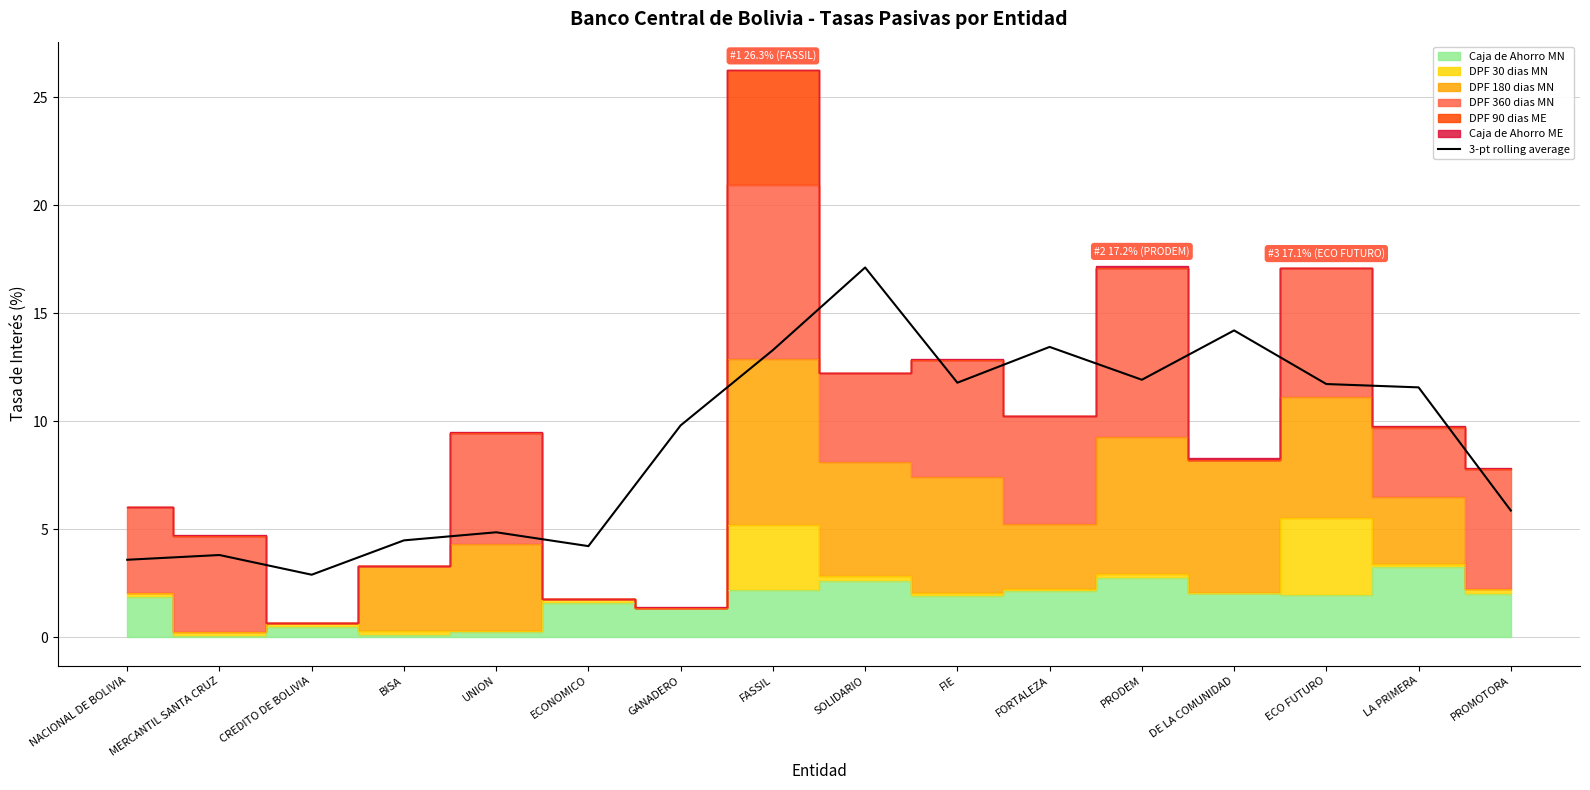

What is the sum of all values?

144.5